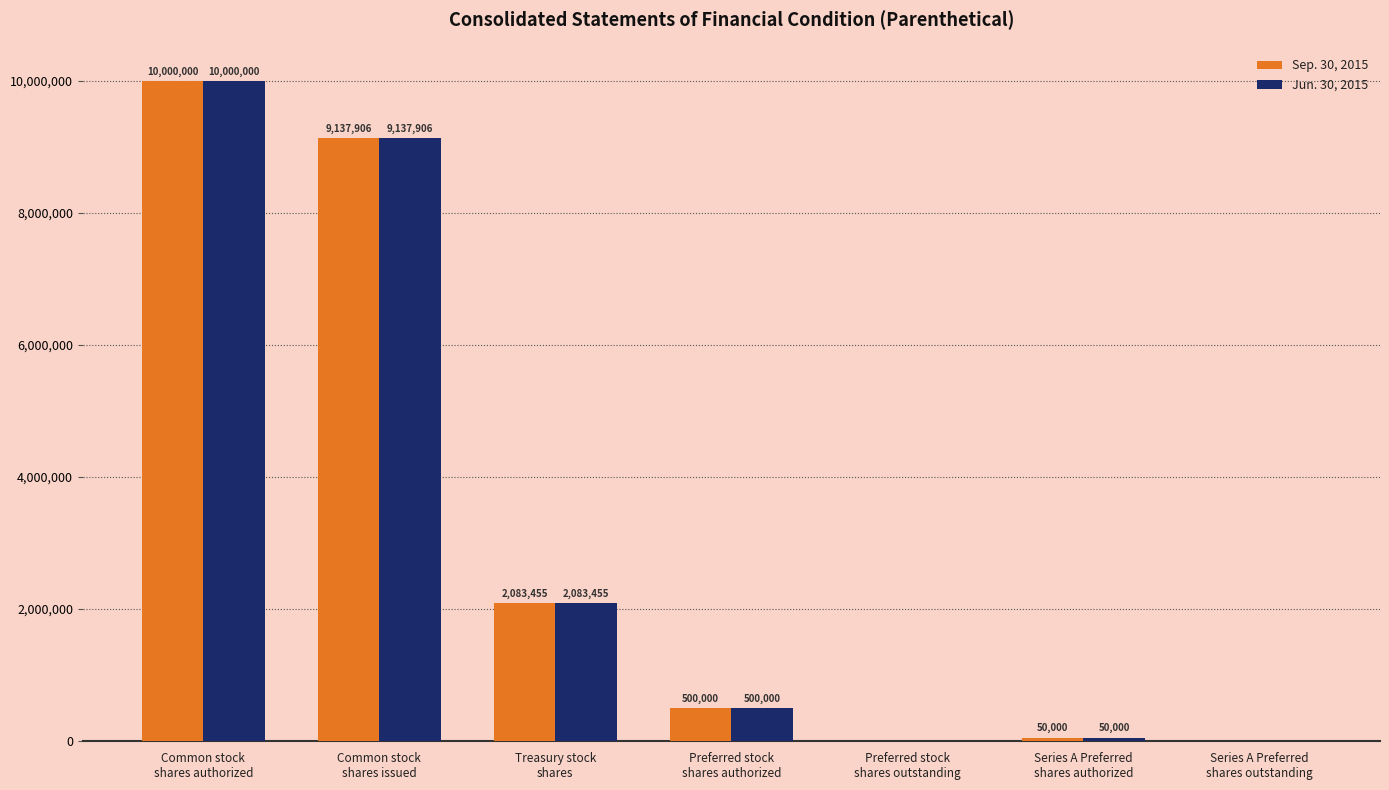

Read the Sep. 30, 2015 value at Treasury stock
shares, to the nearest 10.

2083460